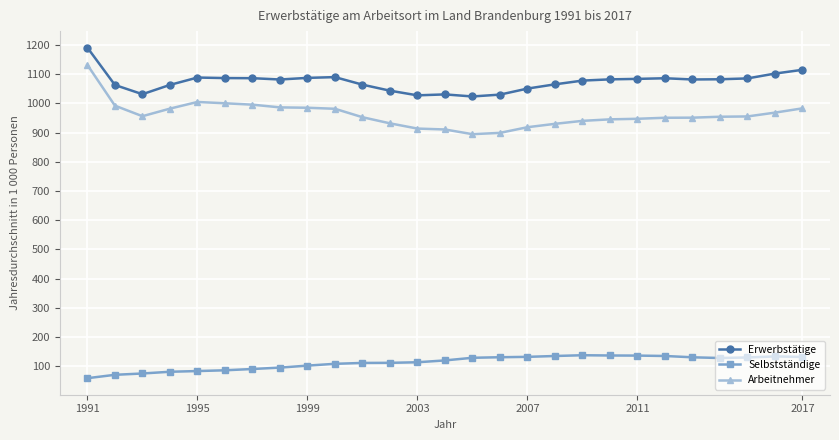

What is the sum of all Selbstständige values?

3038.4